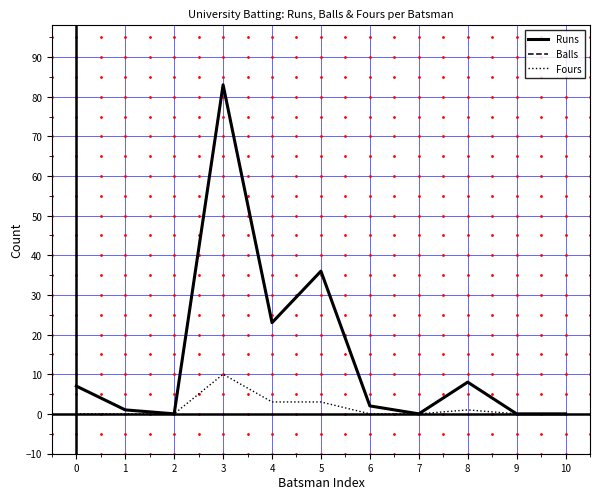

Does the chart have visible grid lines?

Yes